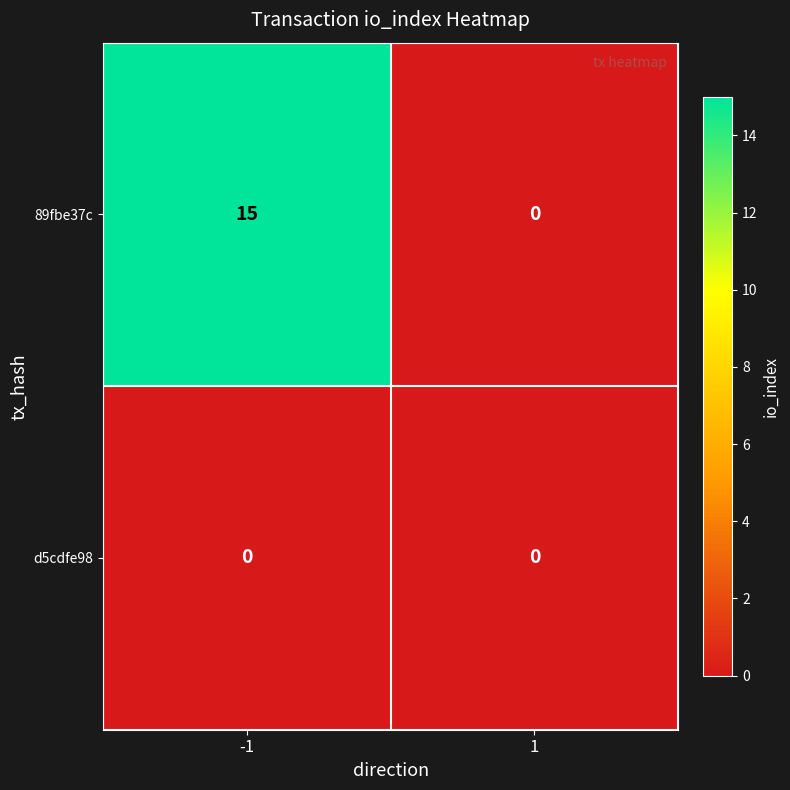

Reading left to right, list all the values displayed in this chart.

89fbe37c: -1=15	1=0
d5cdfe98: -1=0	1=0